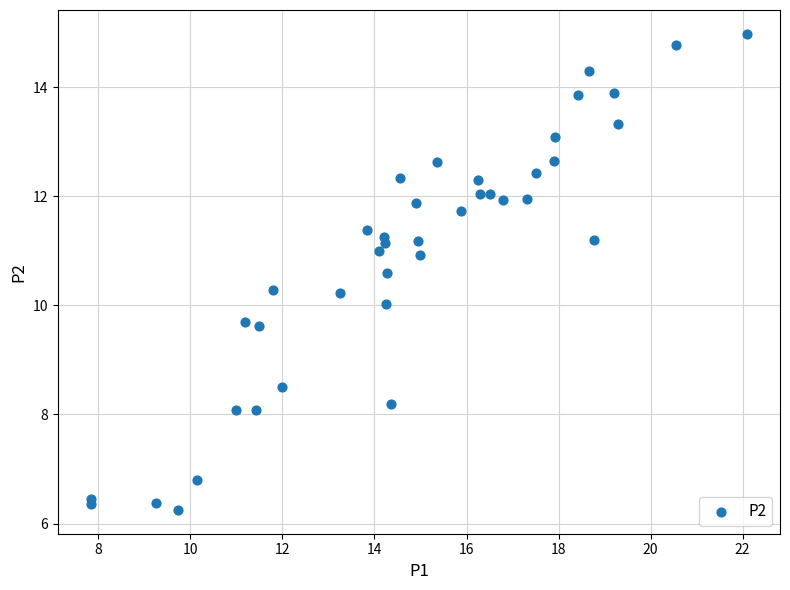

What is the range of Y values (max minus min)?

8.7